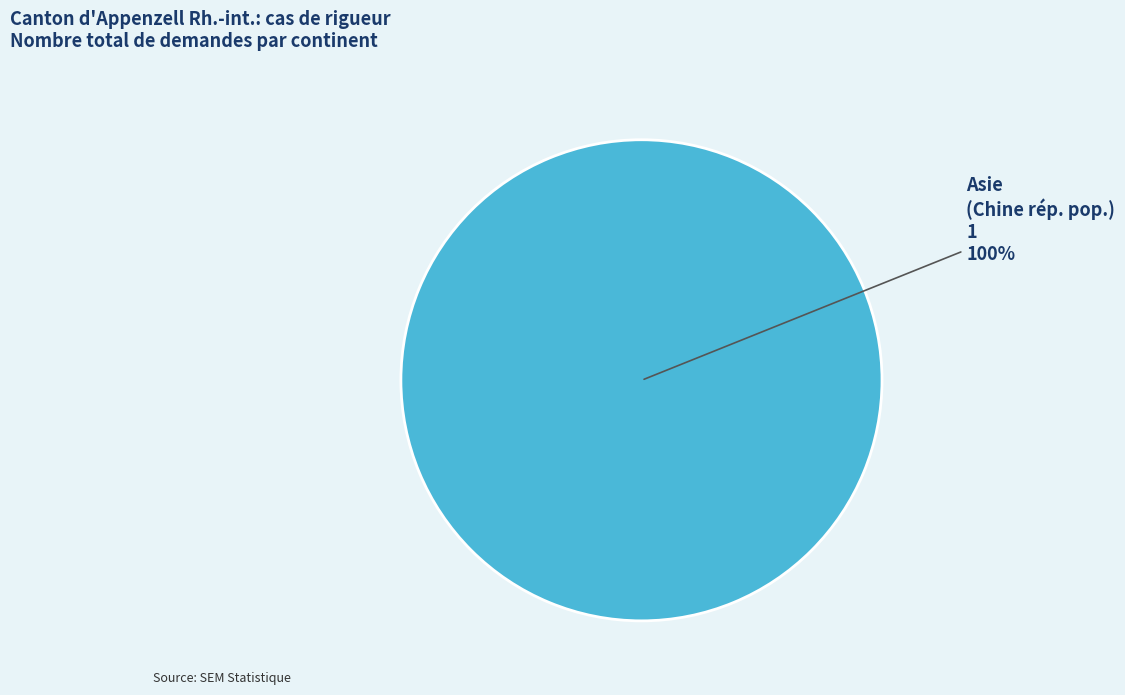

Is there a majority slice in this chart?

Yes